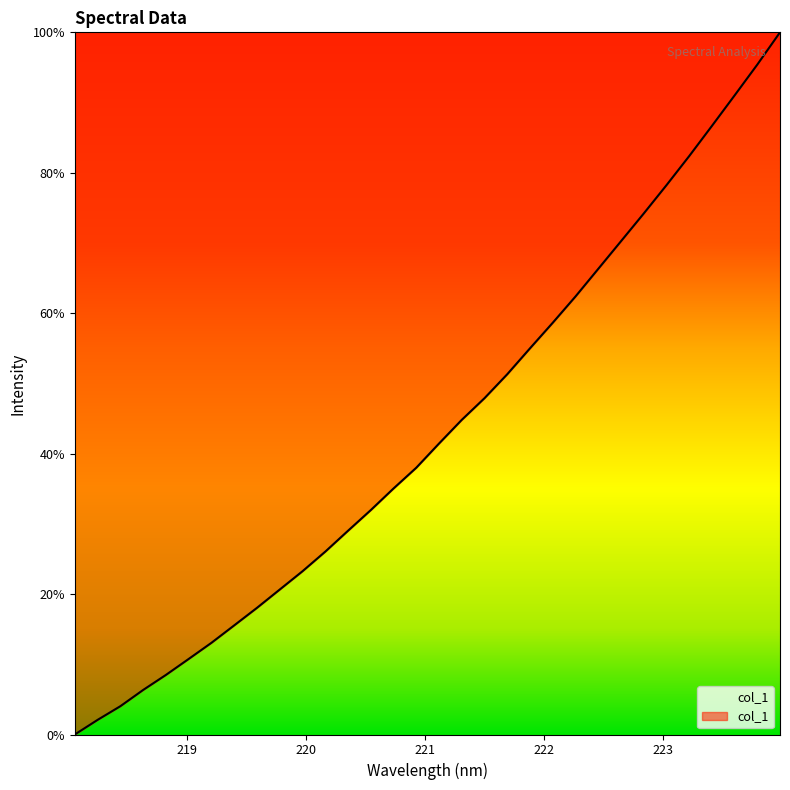

What is the sum of all values?

1388.1